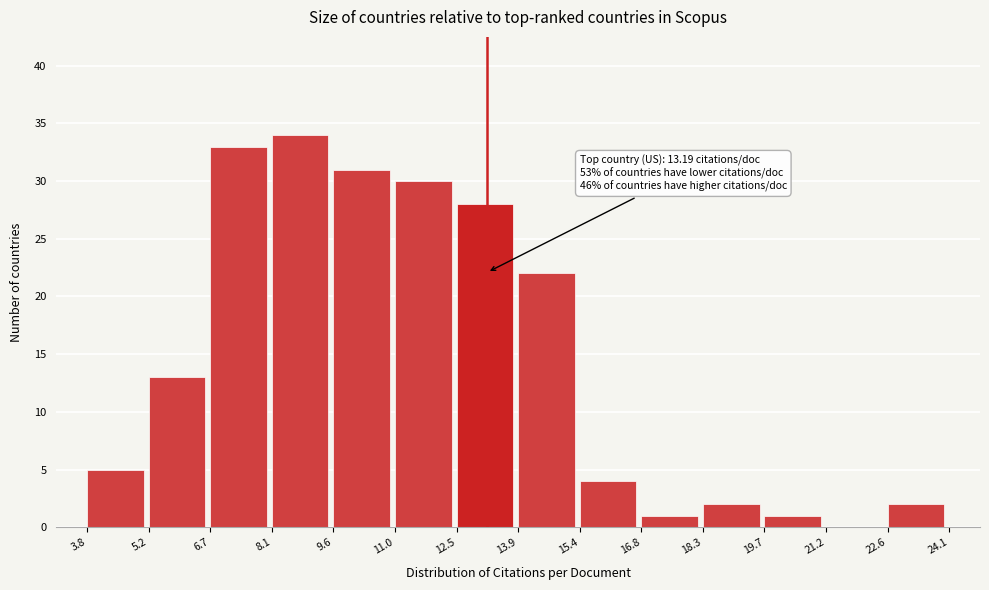

Over which range of the x-axis is the bar tallest?

8.1 to 9.6